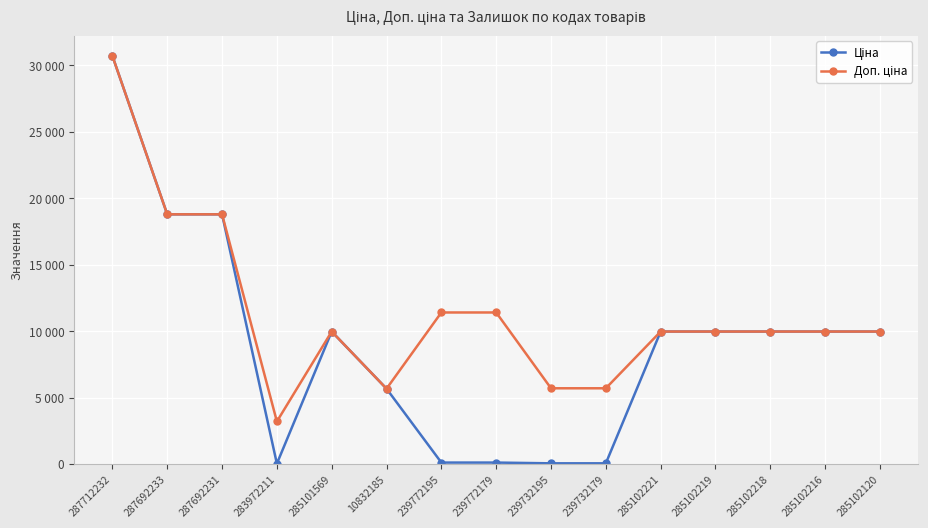

Reading left to right, extract all data points from this chart.

Ціна: 287712232=30717.1	287692233=18796.8	287692231=18796.8	283972211=32.0	285101569=9975.0	10832185=5673.8	239772195=114.1	239772179=114.1	239732195=57.0	239732179=57.0	285102221=9975.0	285102219=9975.0	285102218=9975.0	285102216=9975.0	285102120=9975.0
Доп. ціна: 287712232=30717.1	287692233=18796.8	287692231=18796.8	283972211=3205.0	285101569=9975.0	10832185=5673.8	239772195=11410.0	239772179=11410.0	239732195=5705.0	239732179=5705.0	285102221=9975.0	285102219=9975.0	285102218=9975.0	285102216=9975.0	285102120=9975.0